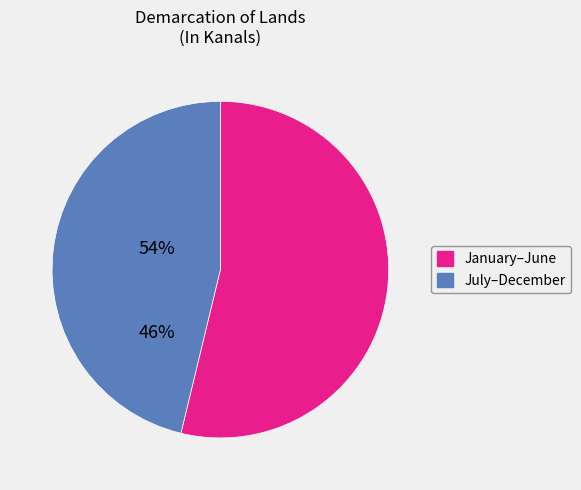

Is there any slice that represents more than half of the pie?

Yes